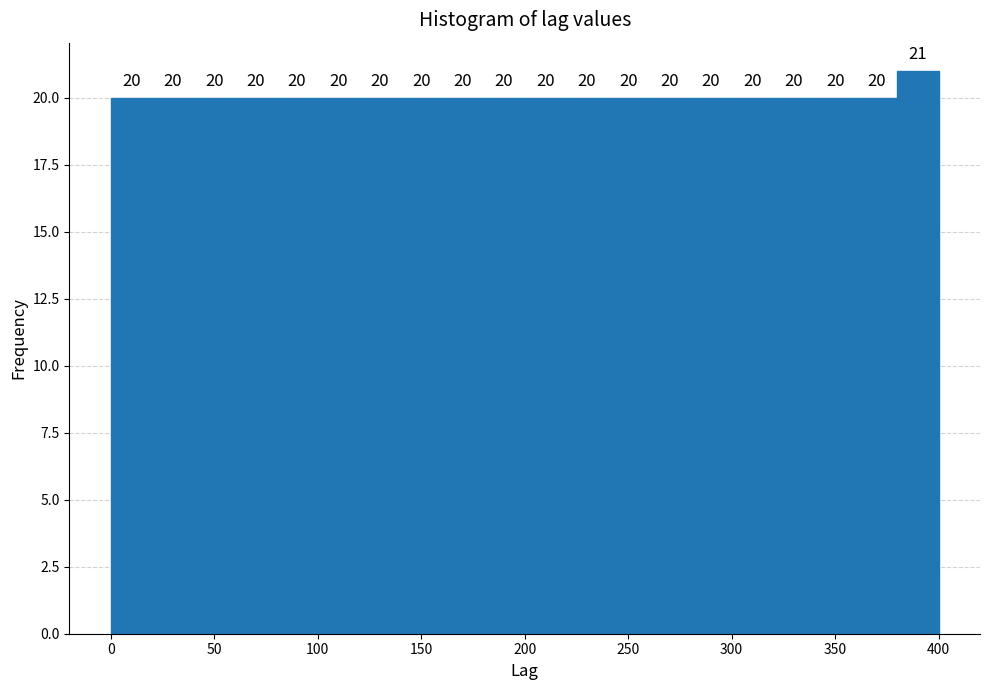

What is the height of the bar covering 120 to 140 on the x-axis?

20